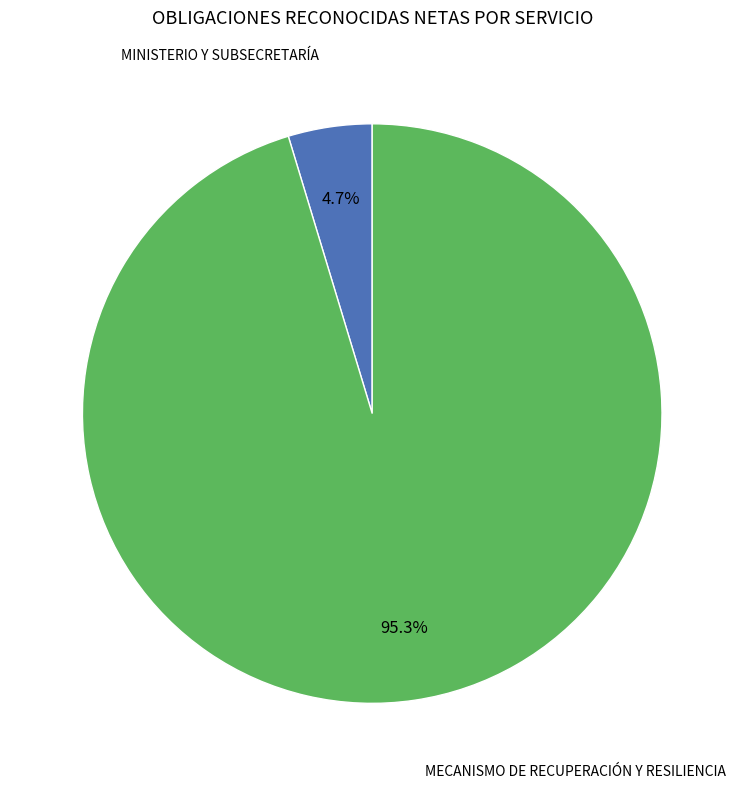

What percentage is the MINISTERIO Y SUBSECRETARÍA slice, to the nearest percent?

5%